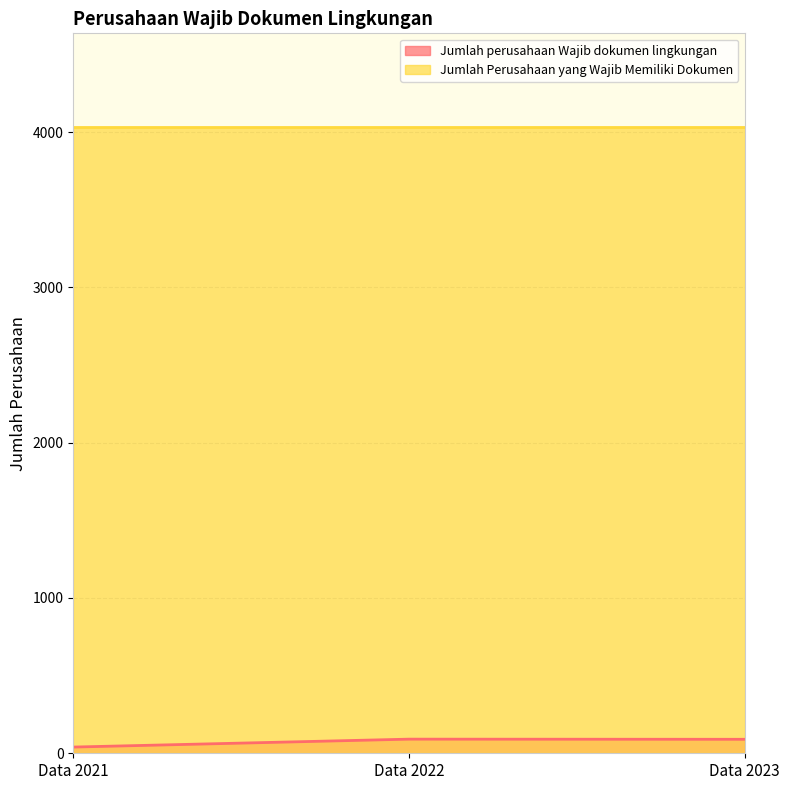

List the labels in order of value, smallest first.

Data 2021, Data 2023, Data 2022